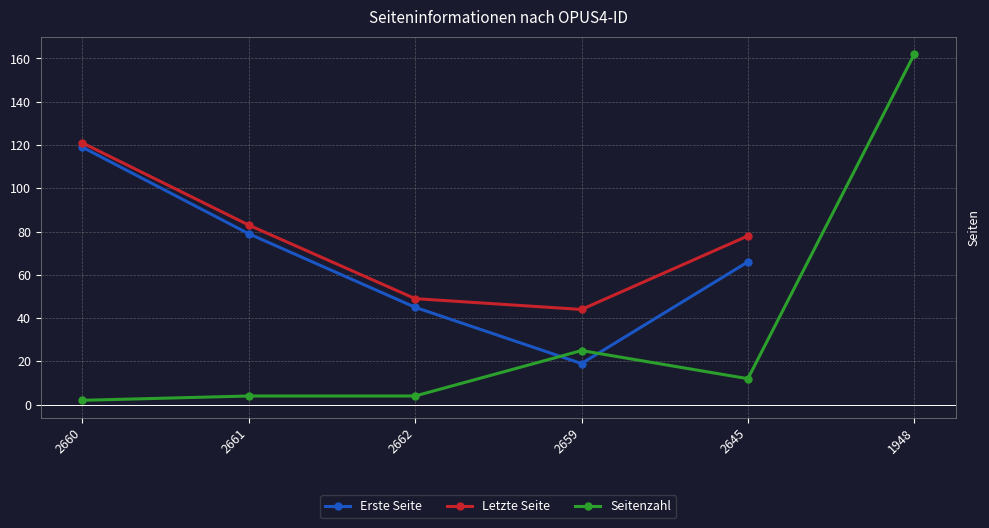

How many data points does each series have?

6